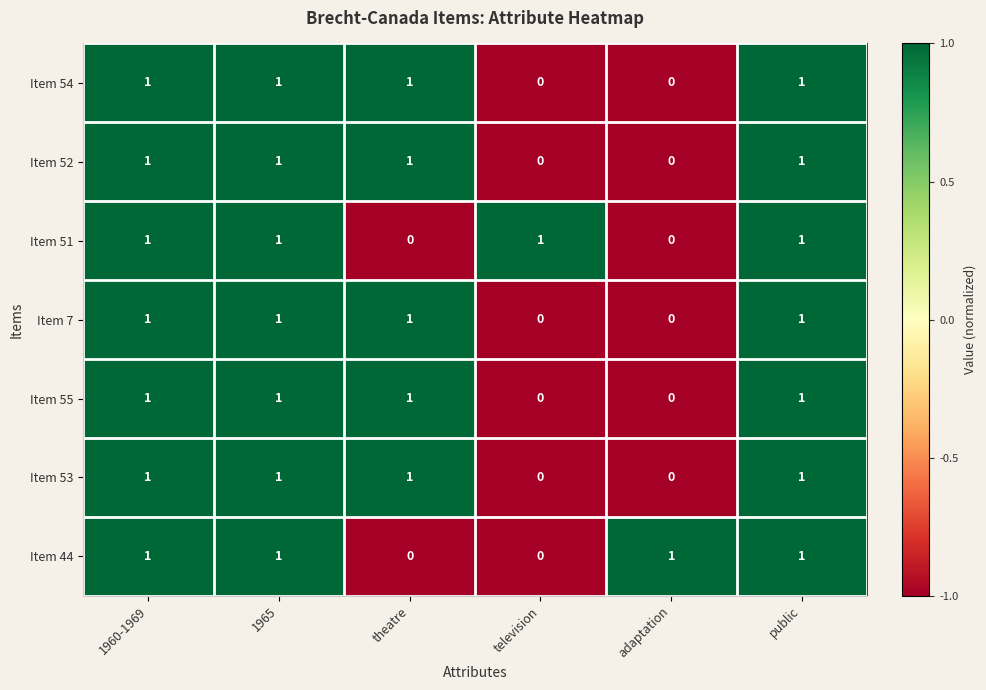

What is the sum of all Item 53 values?

4